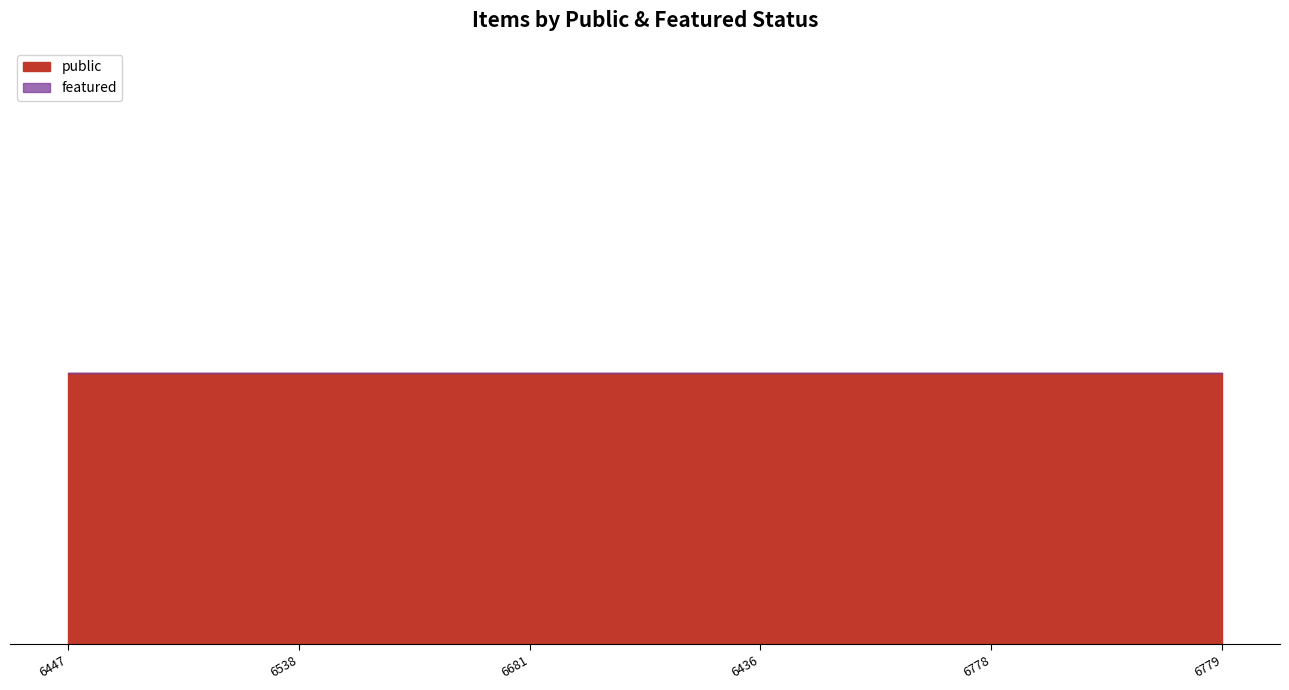

Reading left to right, extract all data points from this chart.

public: 6447=1	6538=1	6681=1	6436=1	6778=1	6779=1
featured: 6447=0	6538=0	6681=0	6436=0	6778=0	6779=0